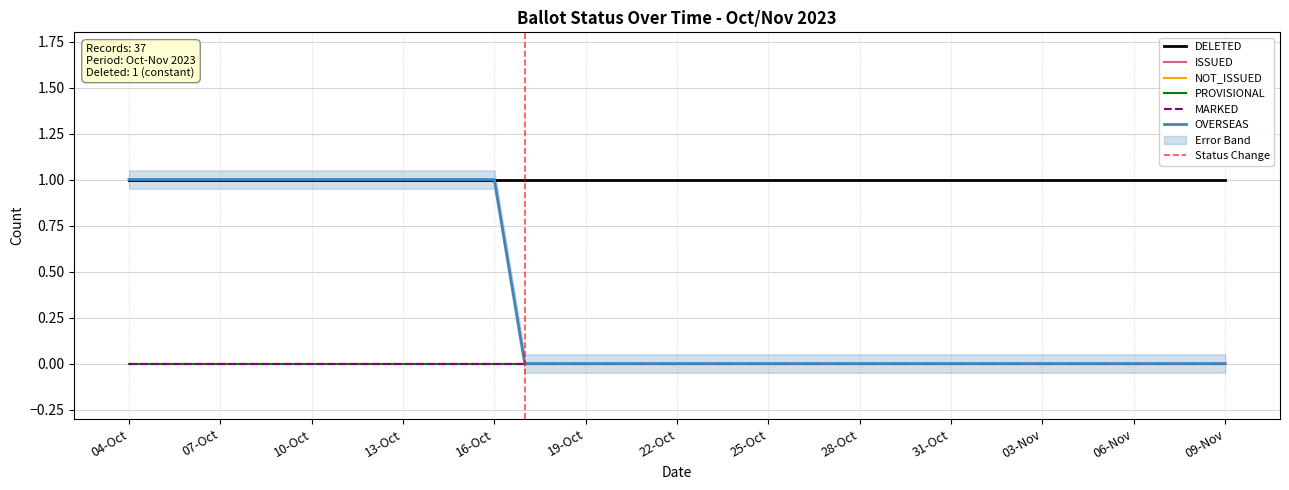

Where is OVERSEAS nearest to the value 0?

17-Oct